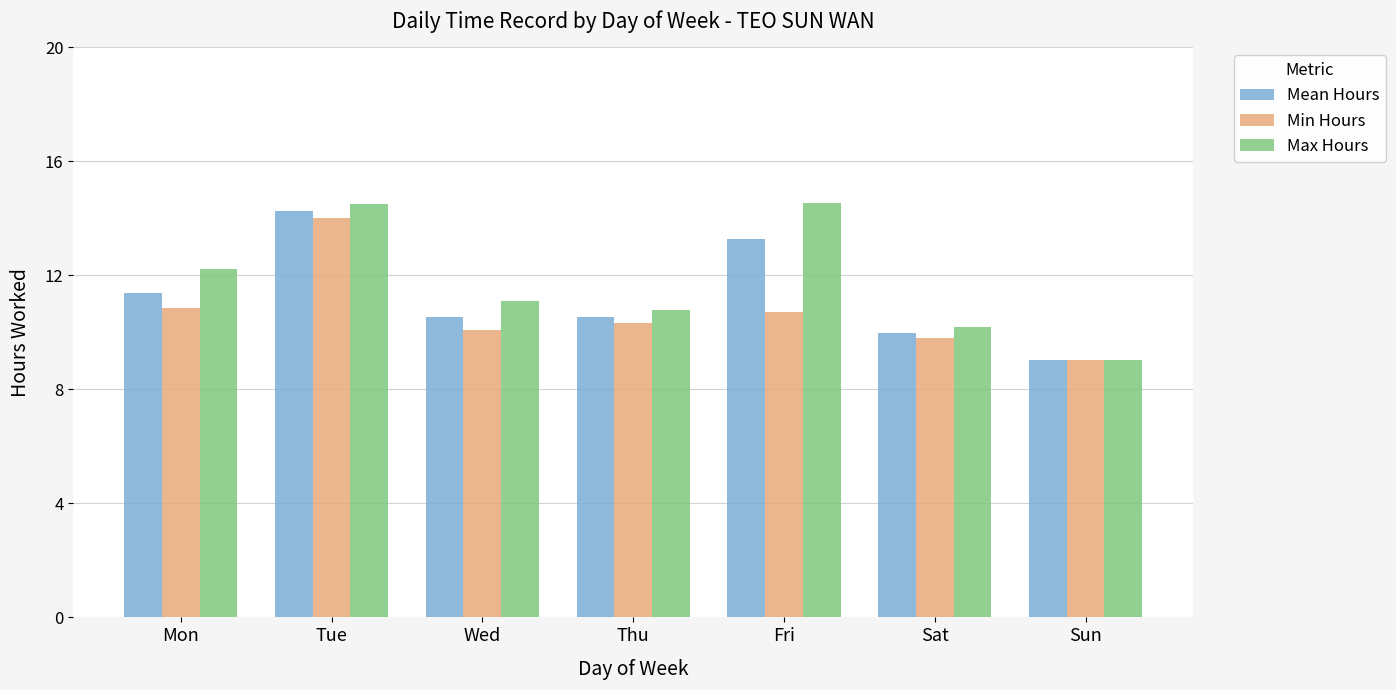

Which series changed the most between Mon and Wed?

Max Hours